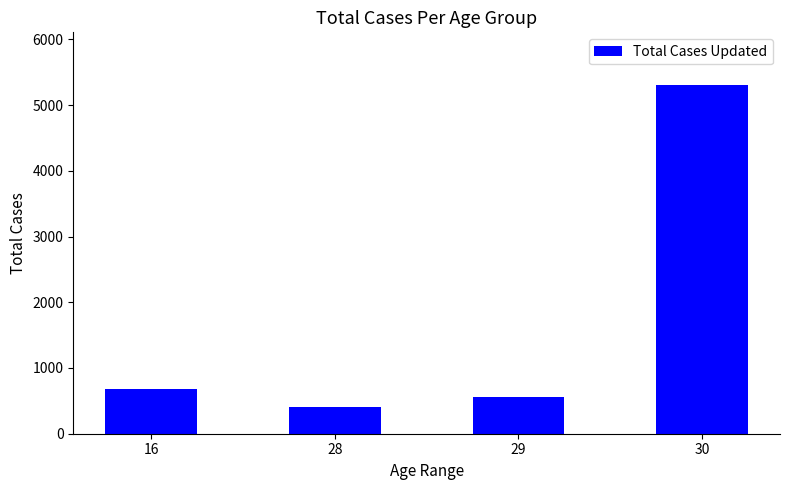

The value at 29 is 560. True or false?

True